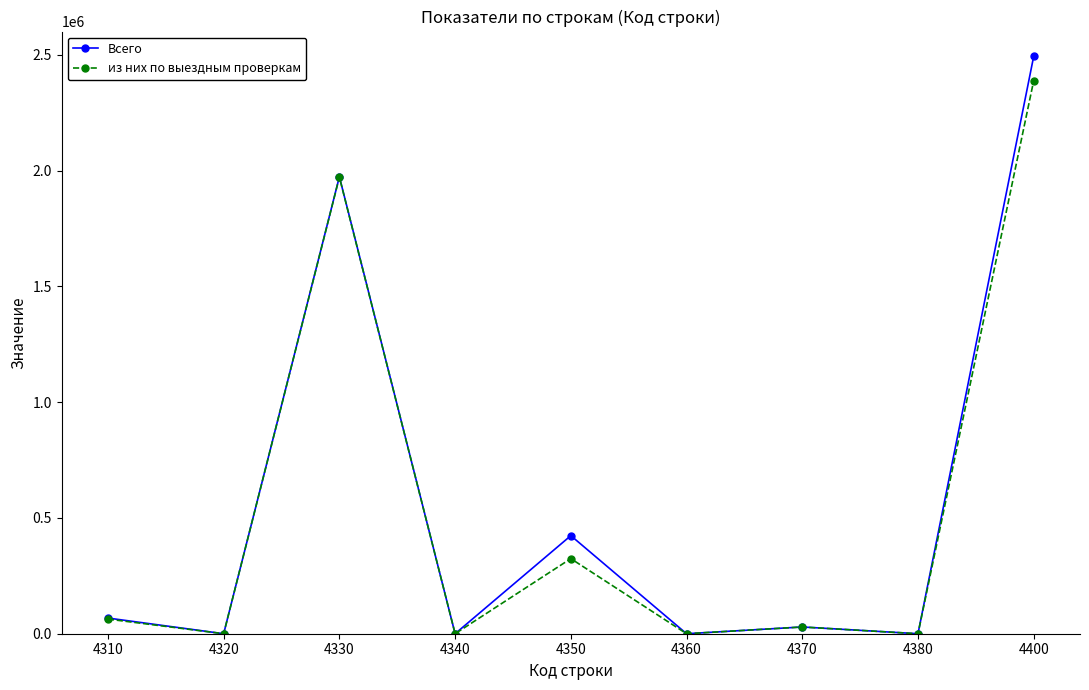

What is the approximate value of Всего at 4310, to the nearest 100?

67700